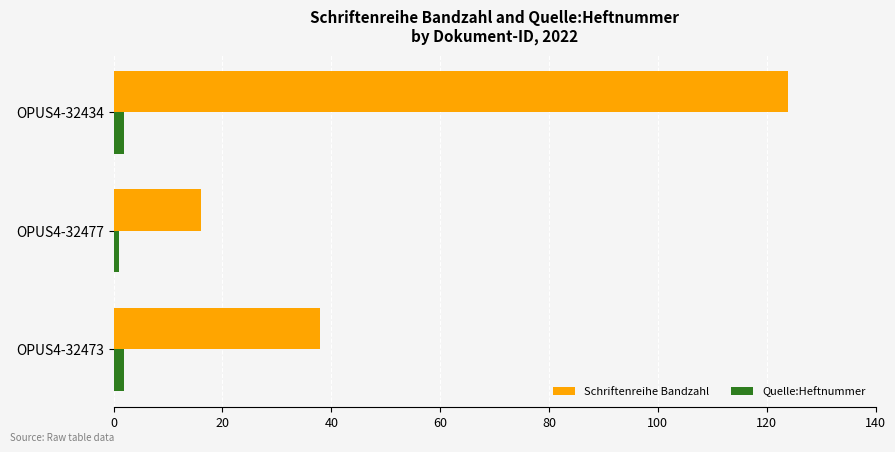

Is it true that Quelle:Heftnummer equals 2 at OPUS4-32473?

True